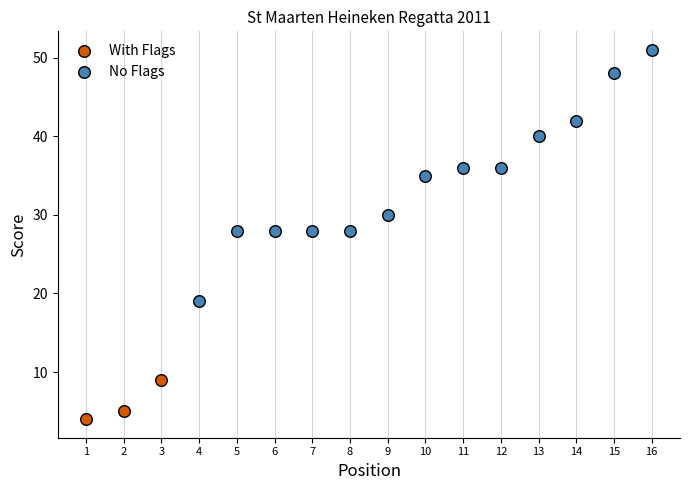

Which series has the widest spread of Y values?

No Flags